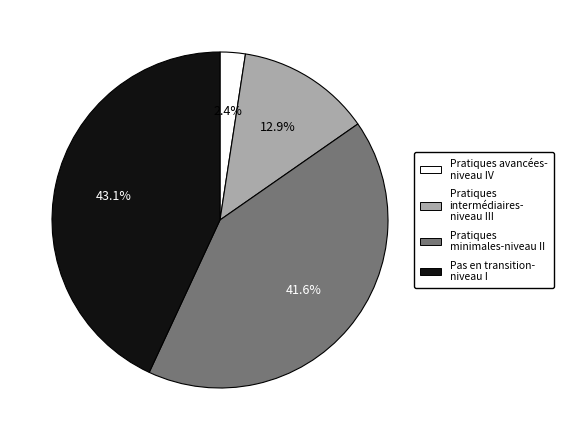

Do Pratiques intermédiaires- niveau III and Pas en transition- niveau I together represent more than half of the pie?

Yes